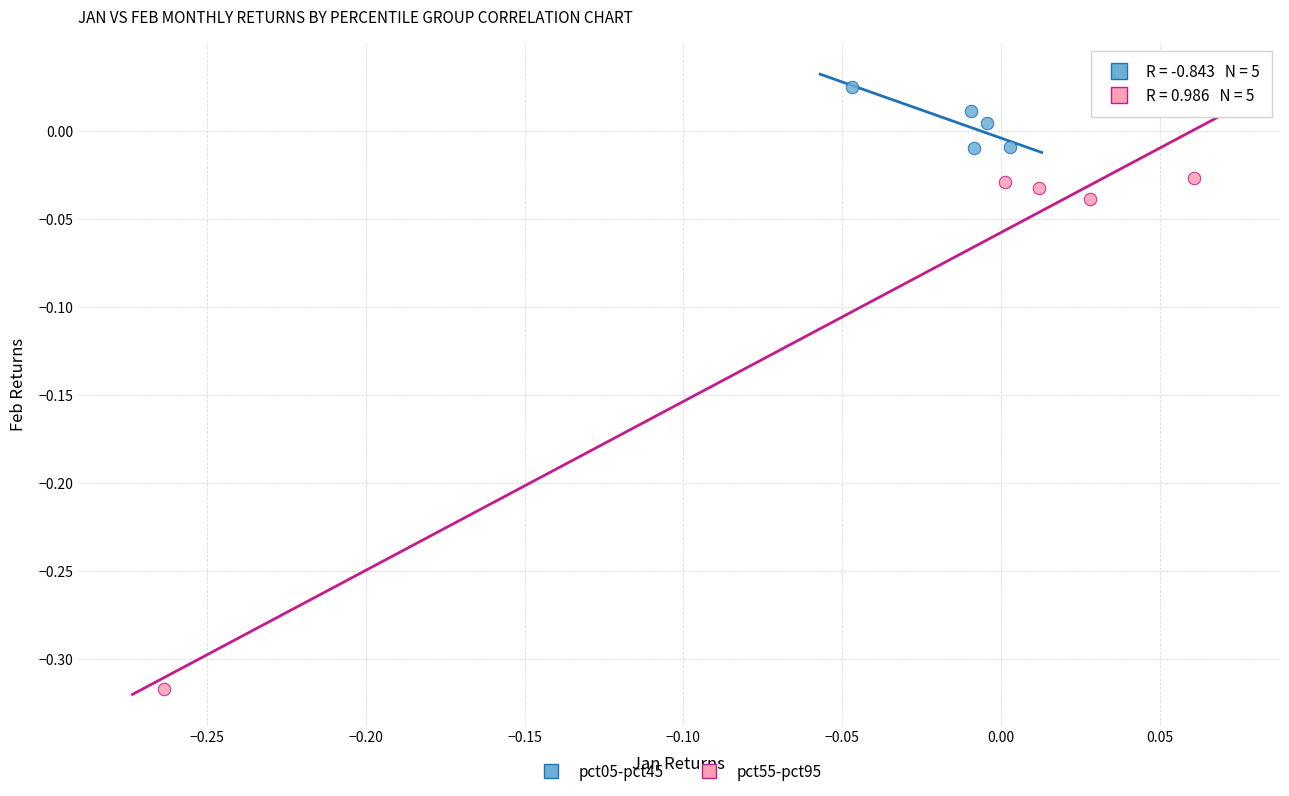

Which series contains the lowest Y value?

pct55-pct95